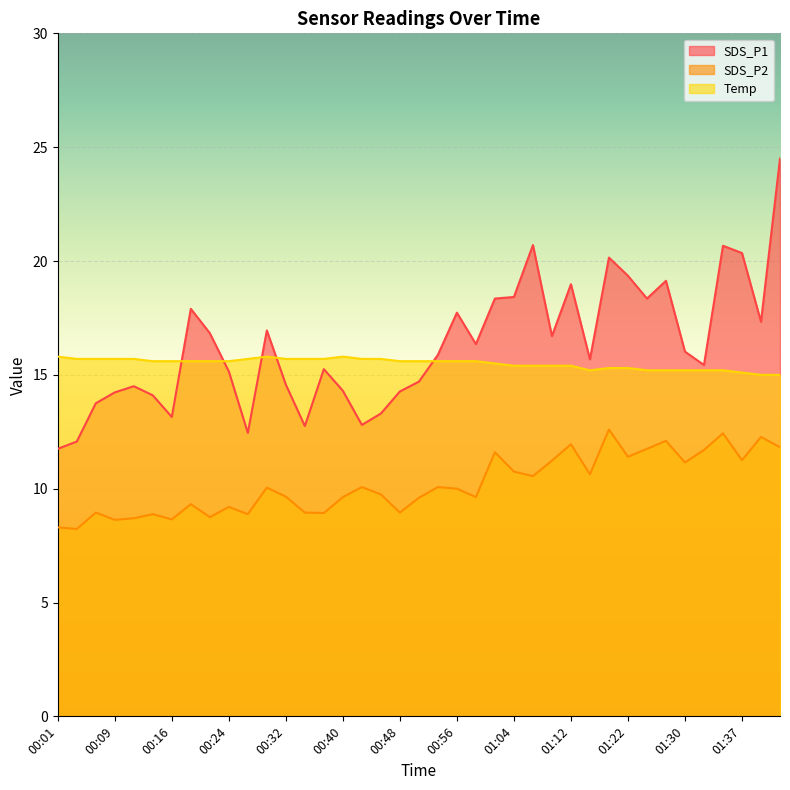

List the labels in order of Temp value, largest first.

00:01, 00:29, 00:40, 00:04, 00:06, 00:09, 00:12, 00:27, 00:32, 00:34, 00:37, 00:42, 00:45, 00:14, 00:16, 00:19, 00:22, 00:24, 00:48, 00:50, 00:53, 00:56, 00:59, 01:01, 01:04, 01:07, 01:09, 01:12, 01:20, 01:22, 01:17, 01:25, 01:27, 01:30, 01:32, 01:35, 01:37, 01:40, 01:43